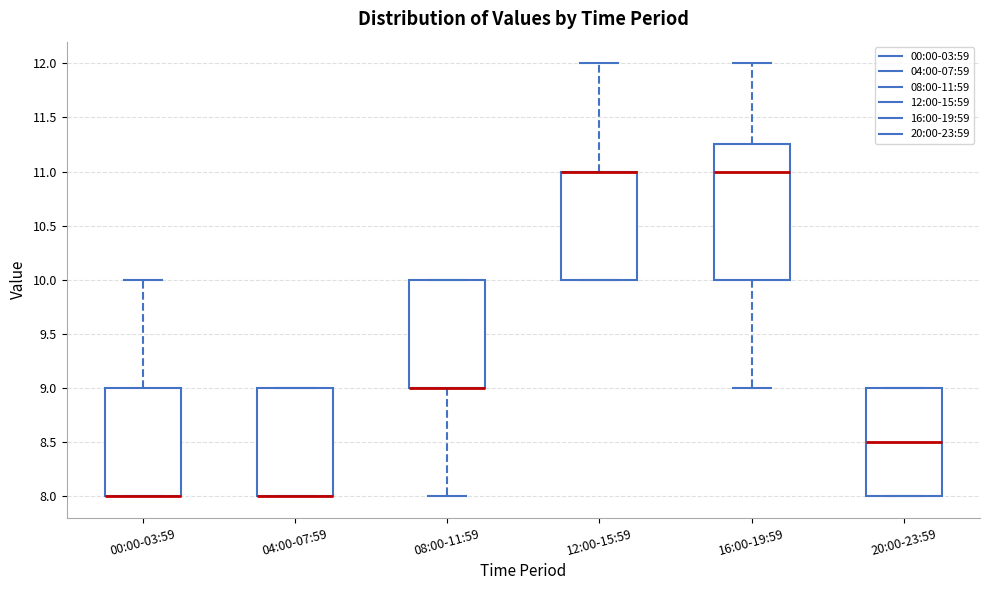

Which box is the tallest, from its lower edge to its upper edge?

16:00-19:59